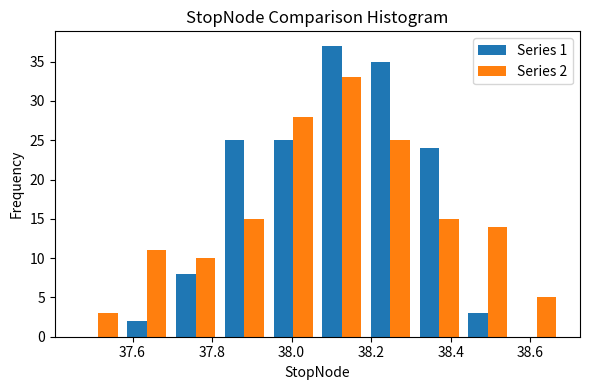

In the Series 1 series, which range on the x-axis has the tallest bar?

38.06 to 38.18